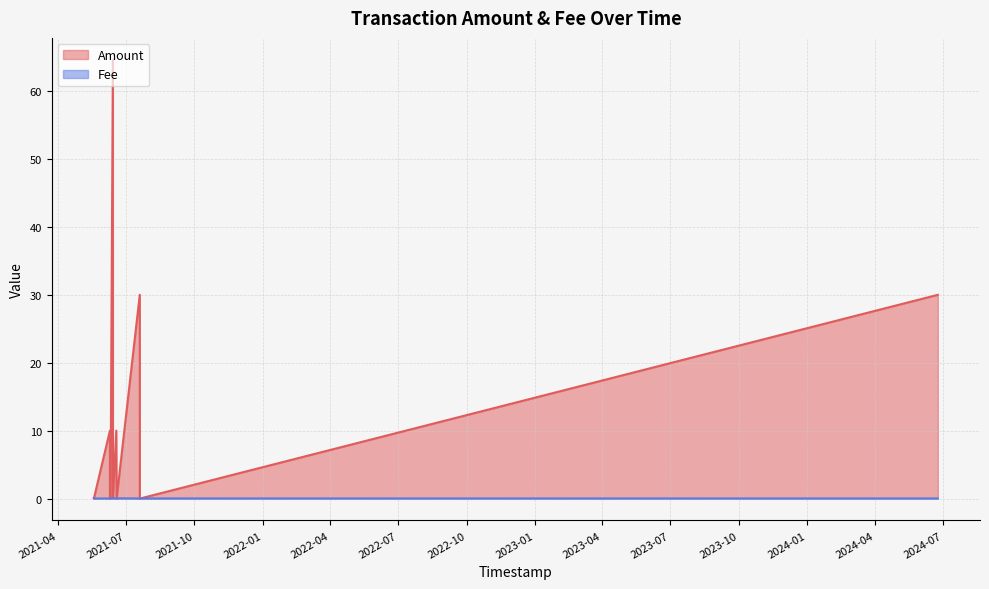

At which category is the sum across all series the highest?

2021-06-13 13:43:07